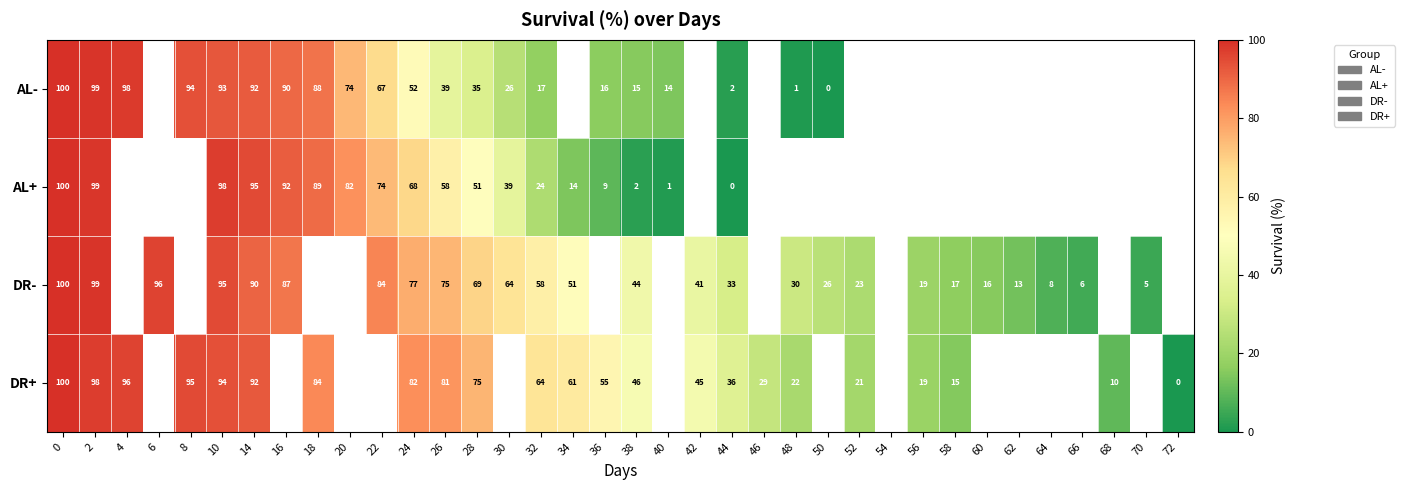

At how many categories does at least one series exceed 23?

25